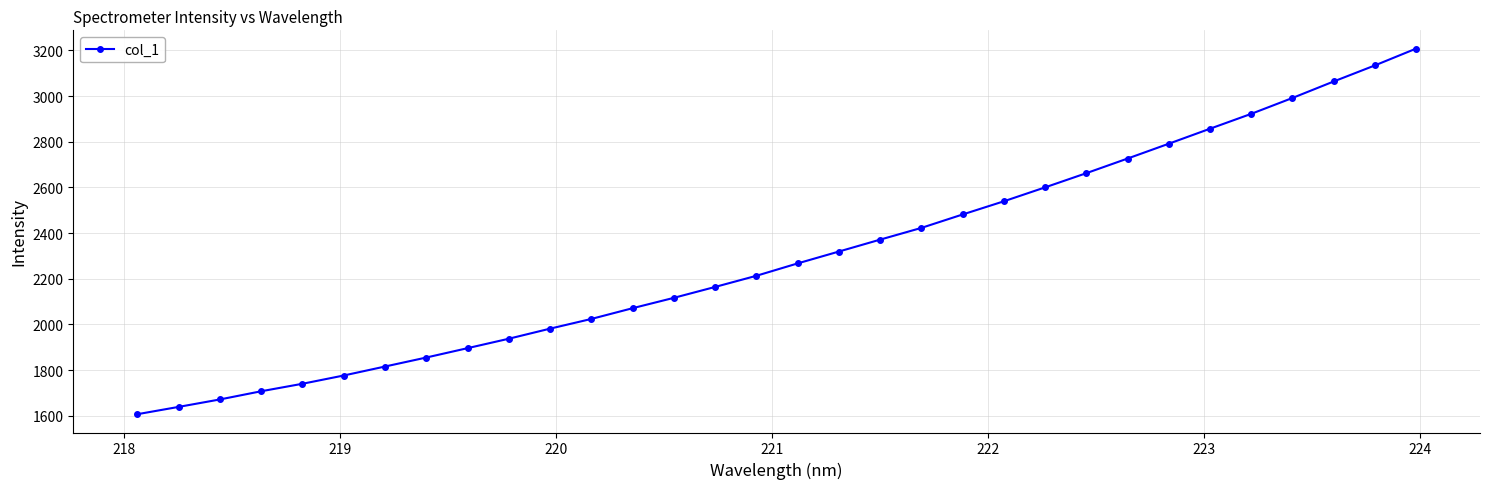

What is the value of the 8th point from the left?

1855.3